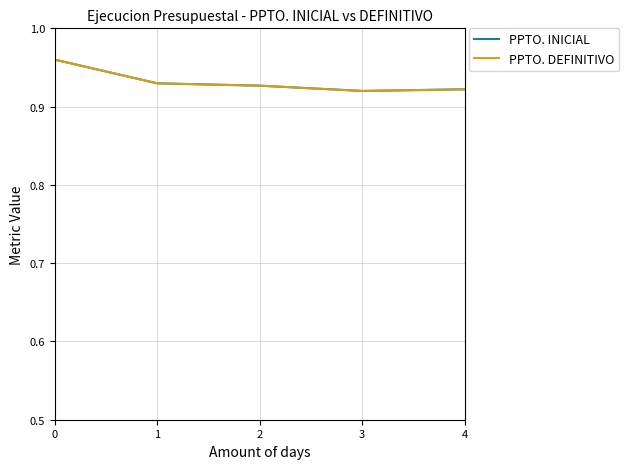

True or false: PPTO. DEFINITIVO has a value of 1.4 at 1.

False